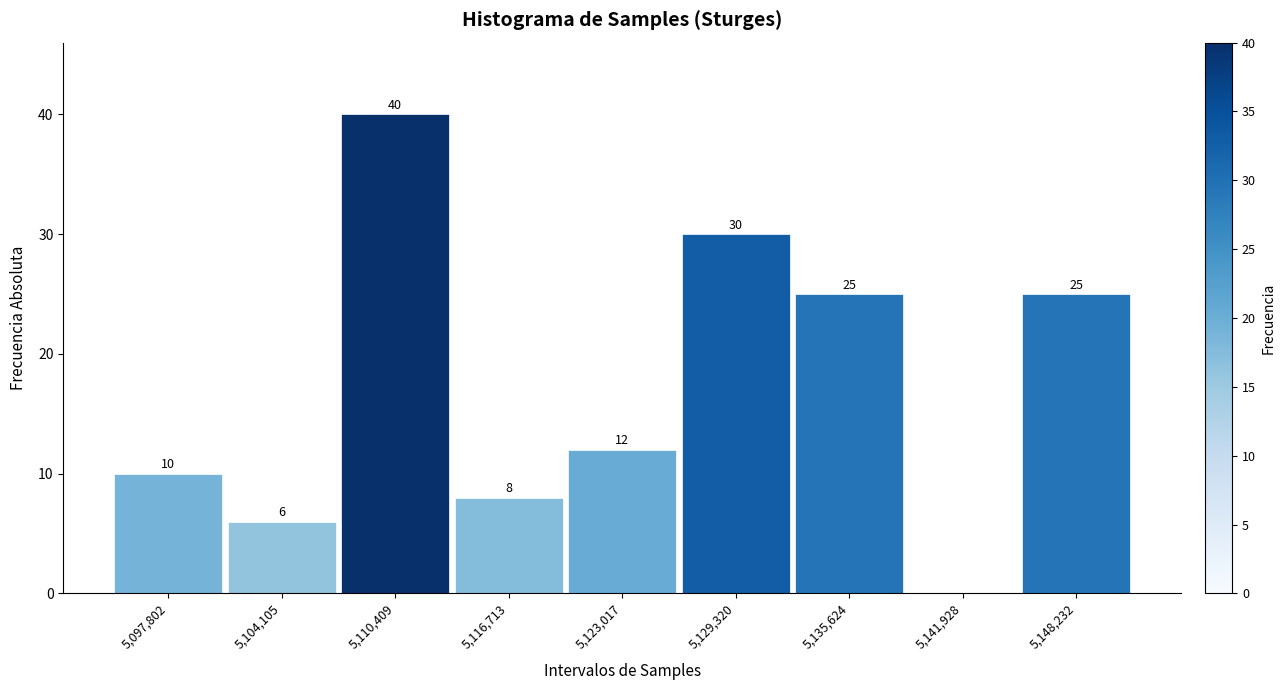

Reading left to right, extract all data points from this chart.

5,097,802=10	5,104,105=6	5,110,409=40	5,116,713=8	5,123,017=12	5,129,320=30	5,135,624=25	5,141,928=0	5,148,232=25